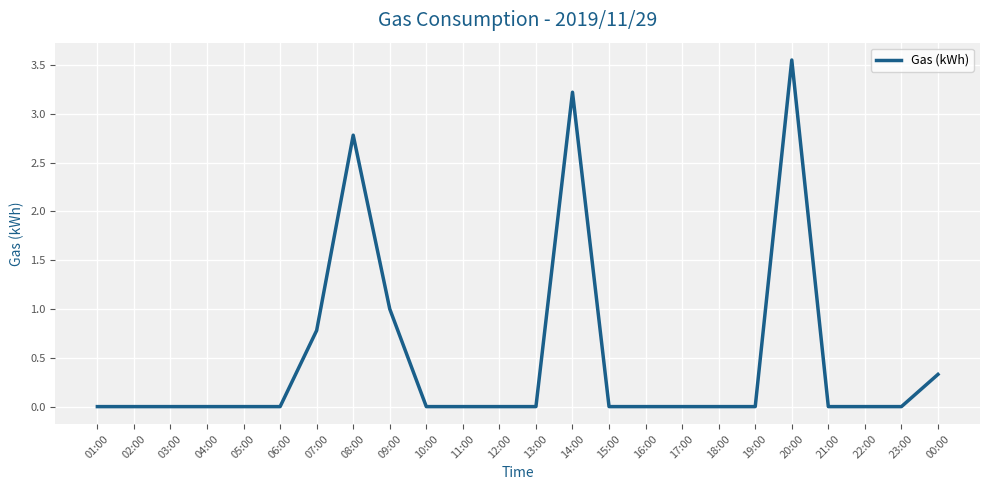

Between 20:00 and 02:00, which is larger?

20:00